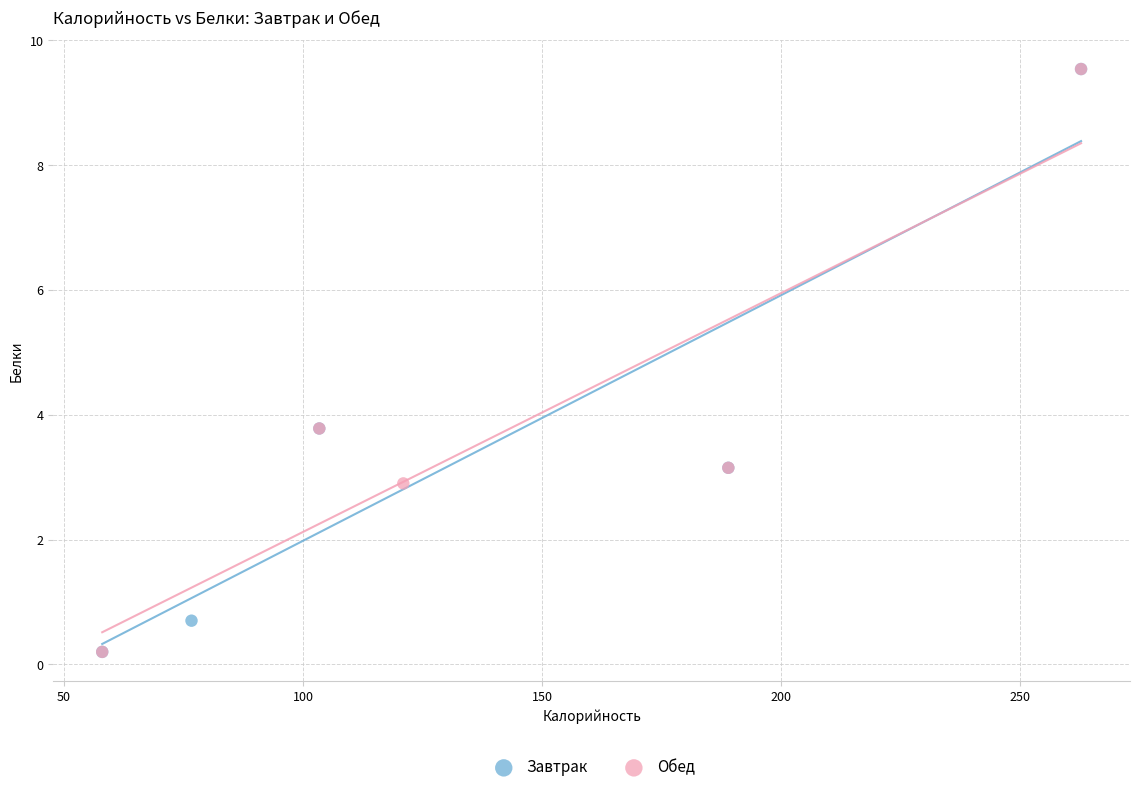

What are all the series names shown in the legend?

Завтрак, Обед